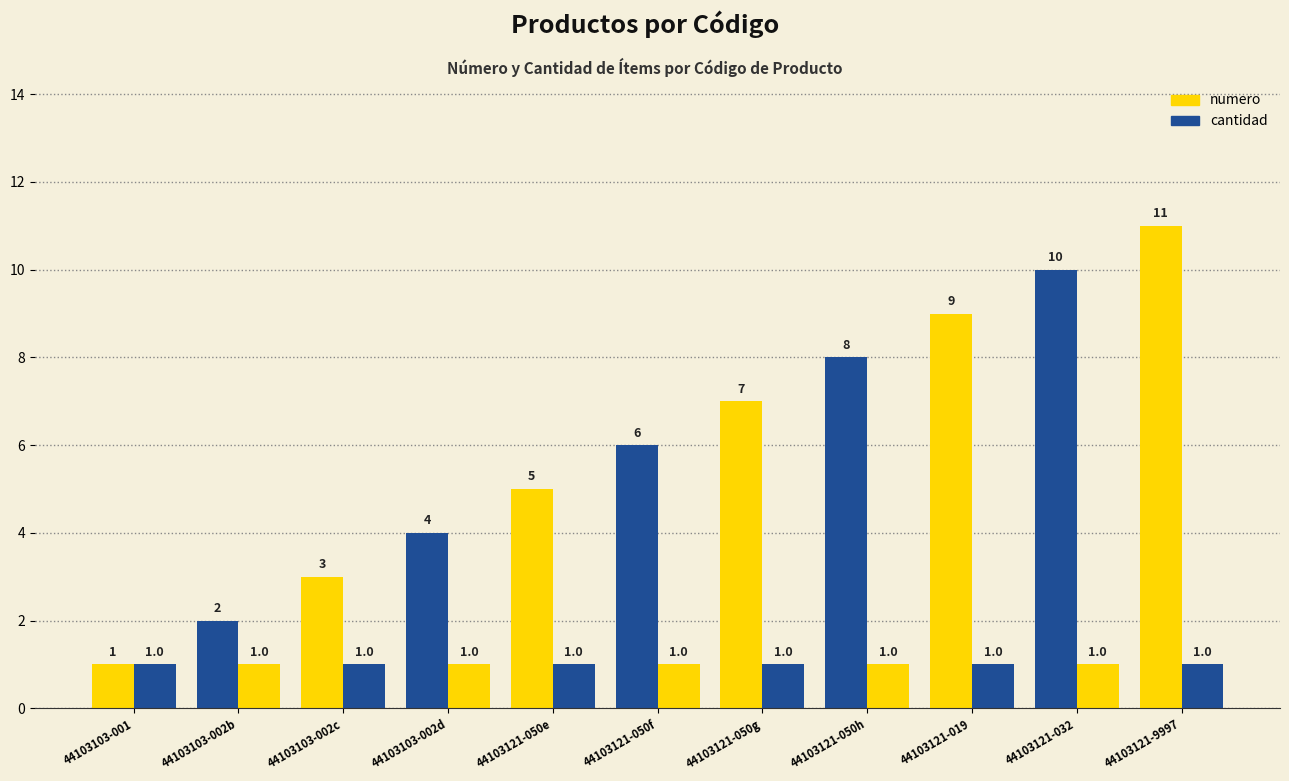

Count the number of categories in the chart.

11